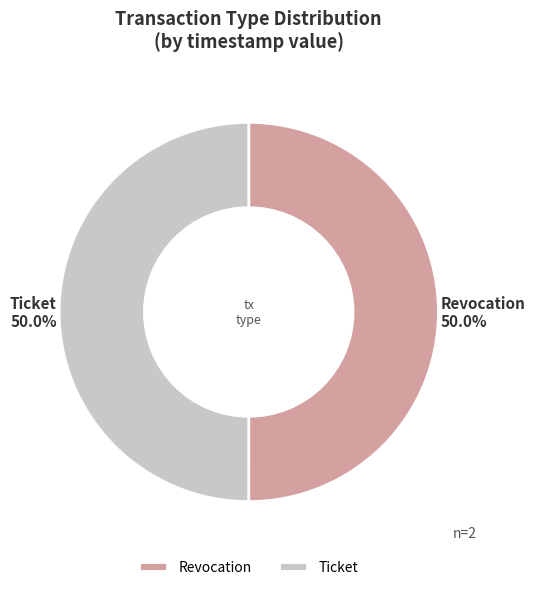

Do Revocation and Ticket together represent more than half of the pie?

Yes